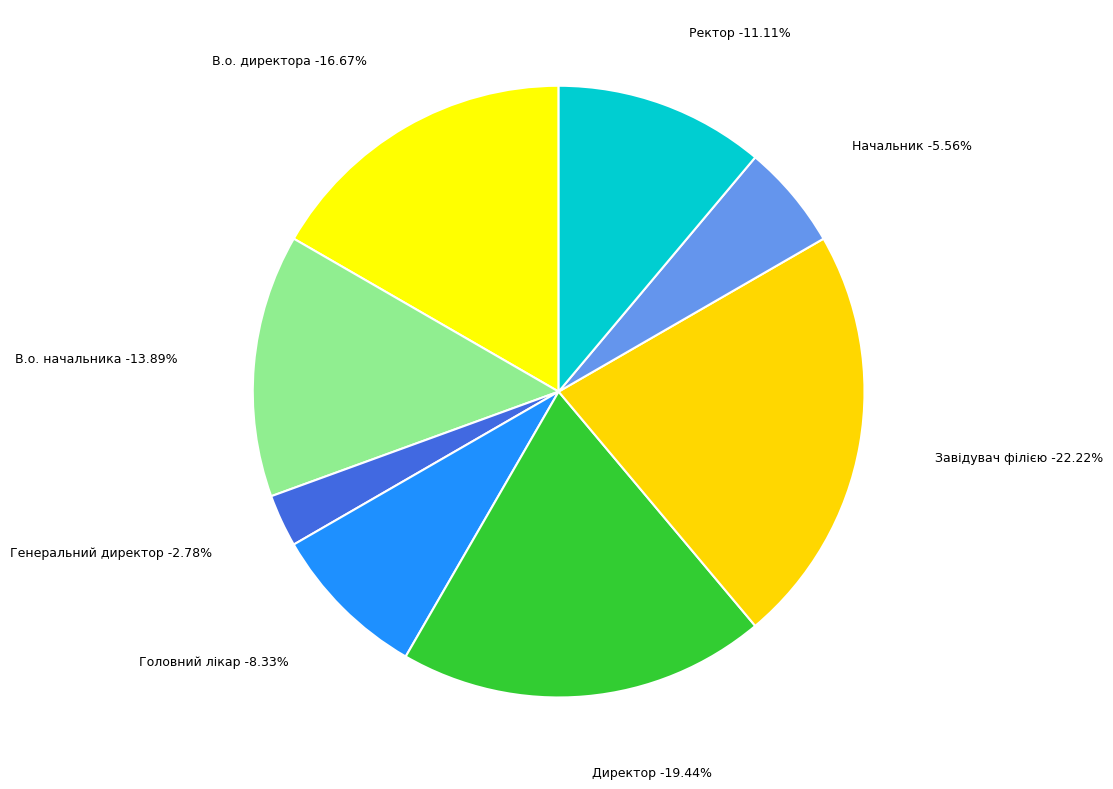

Is there any slice that represents more than half of the pie?

No